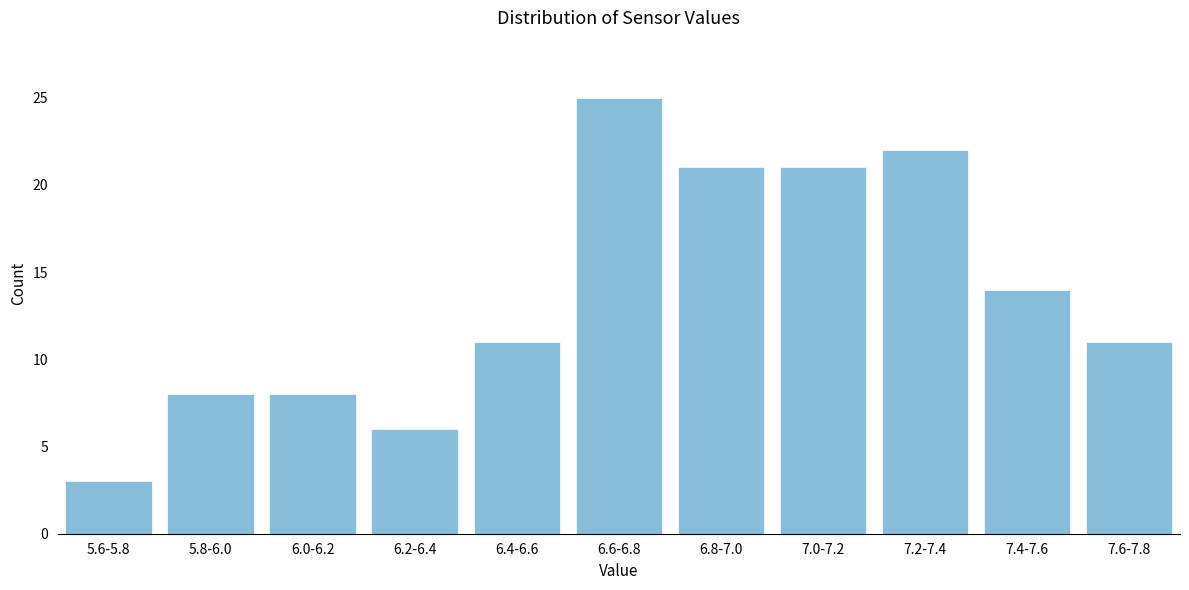

Reading left to right, list all the values displayed in this chart.

5.6-5.8=3	5.8-6.0=8	6.0-6.2=8	6.2-6.4=6	6.4-6.6=11	6.6-6.8=25	6.8-7.0=21	7.0-7.2=21	7.2-7.4=22	7.4-7.6=14	7.6-7.8=11